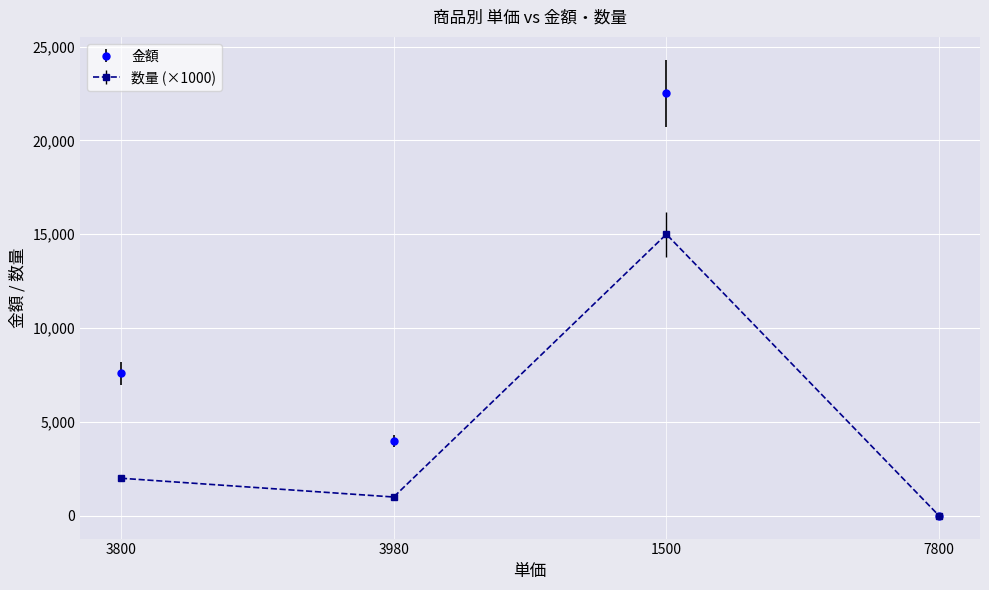

Reading left to right, transcribe all the data shown in this chart.

金額: 3800=7600	3980=3980	1500=22500	7800=0
数量 (×1000): 3800=2000	3980=1000	1500=15000	7800=0